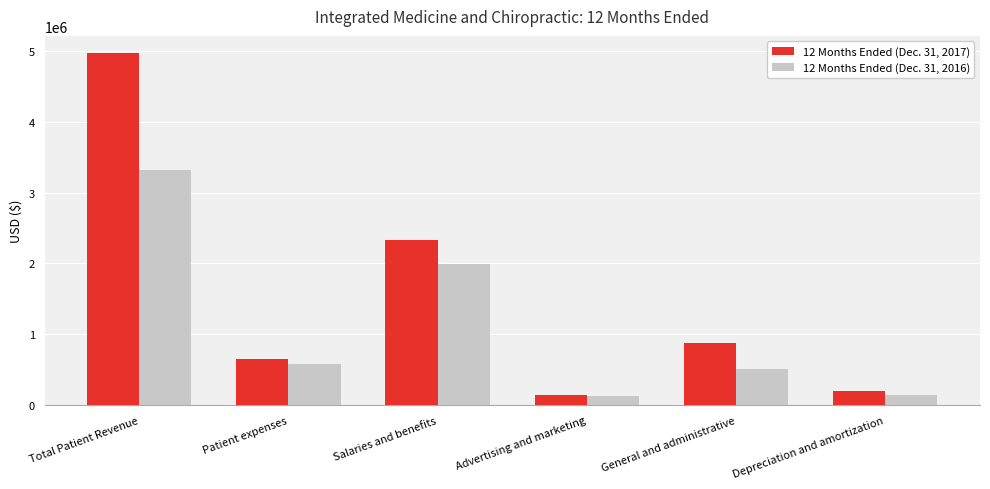

The 12 Months Ended (Dec. 31, 2016) series shows 2939058 at Salaries and benefits. True or false?

False